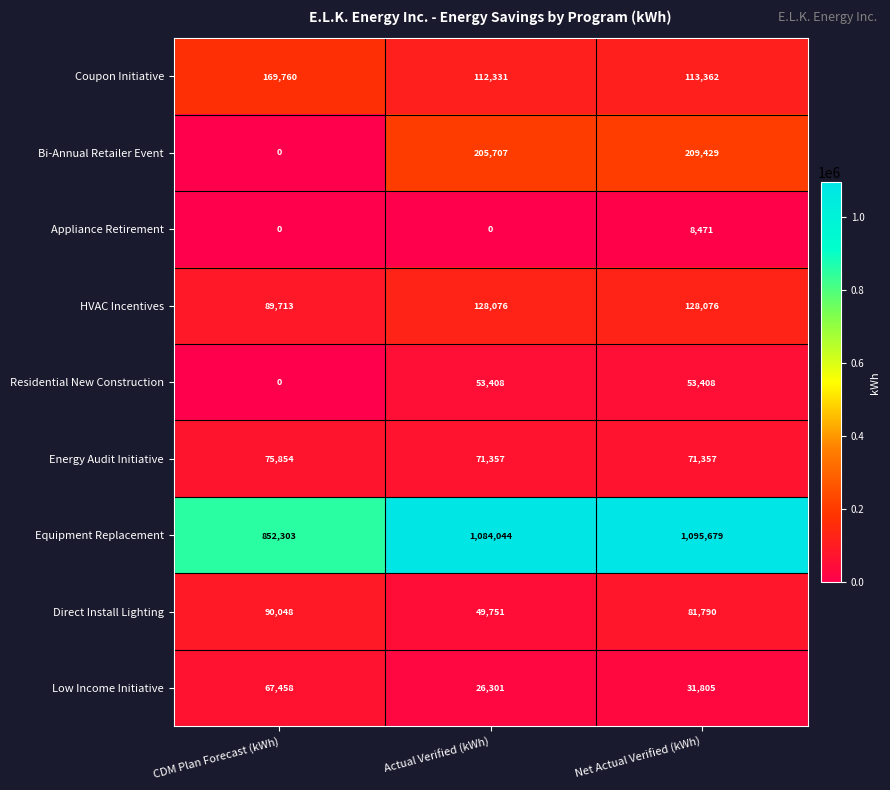

Which series has the largest total across all categories?

Equipment Replacement